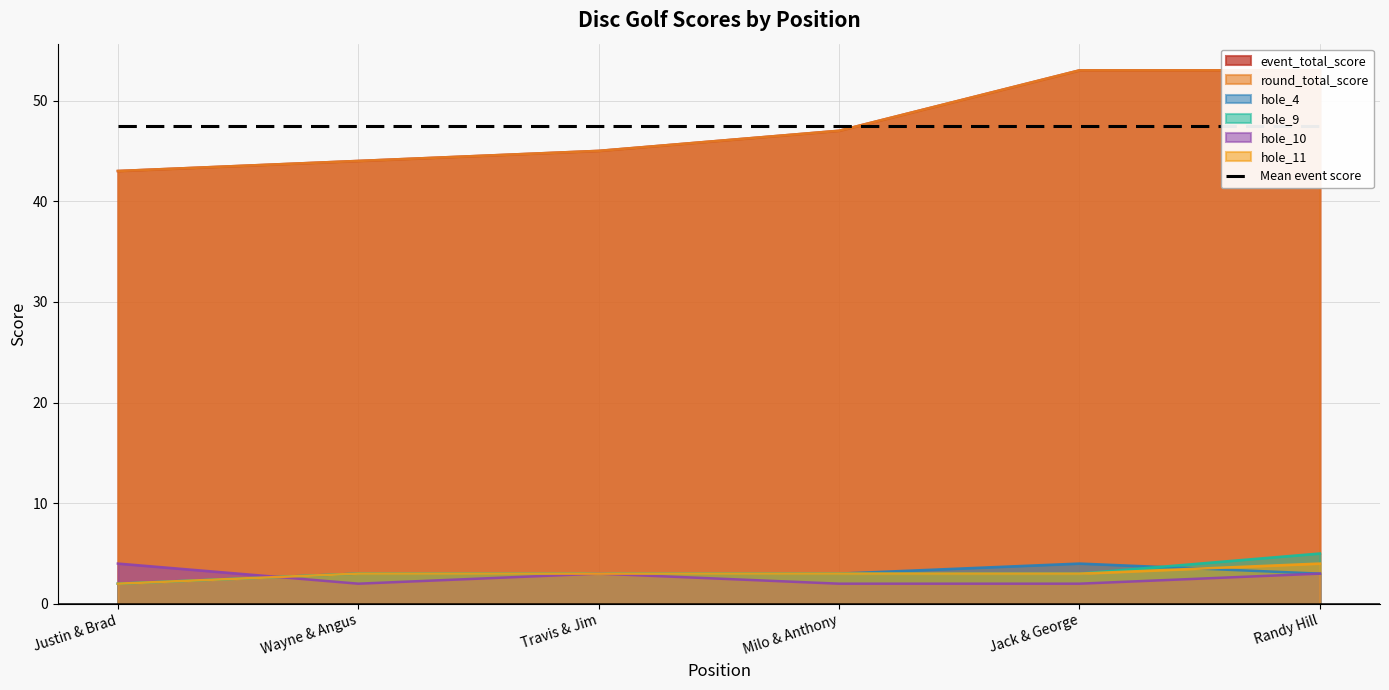

Is it true that hole_11 equals 3 at Jack & George?

True